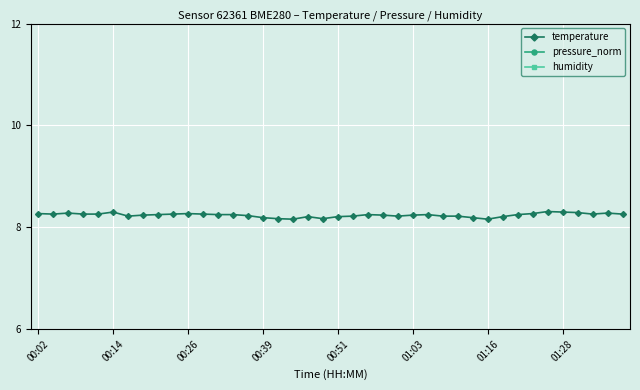

What is the maximum value for temperature?

8.3